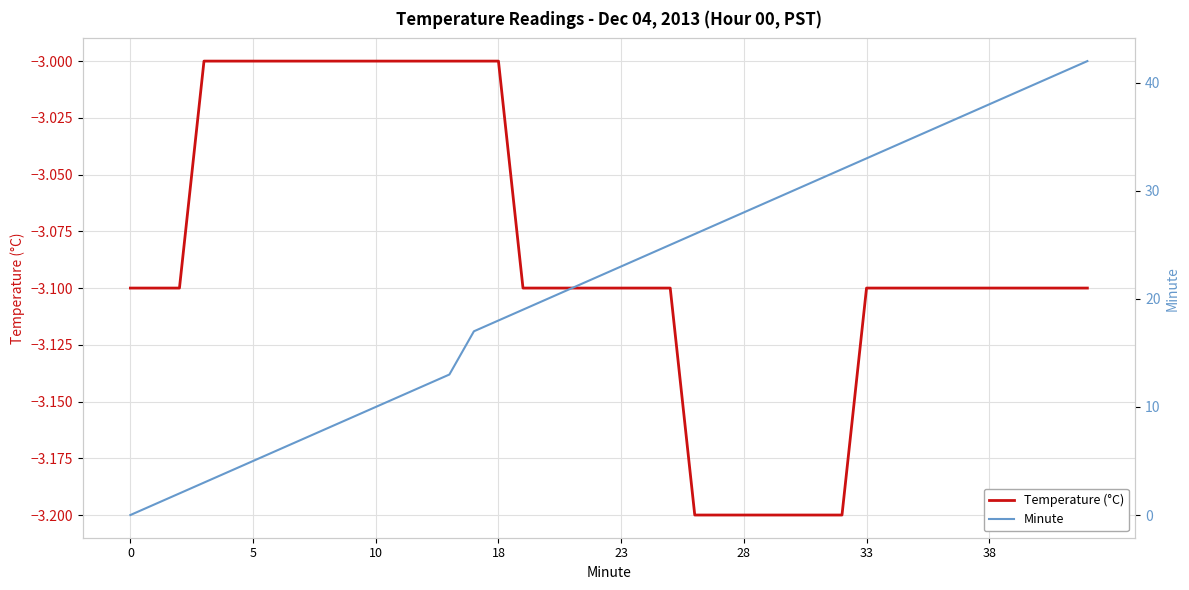

Rank the series by their maximum value, from highest to lowest.

Minute, Temperature (°C)